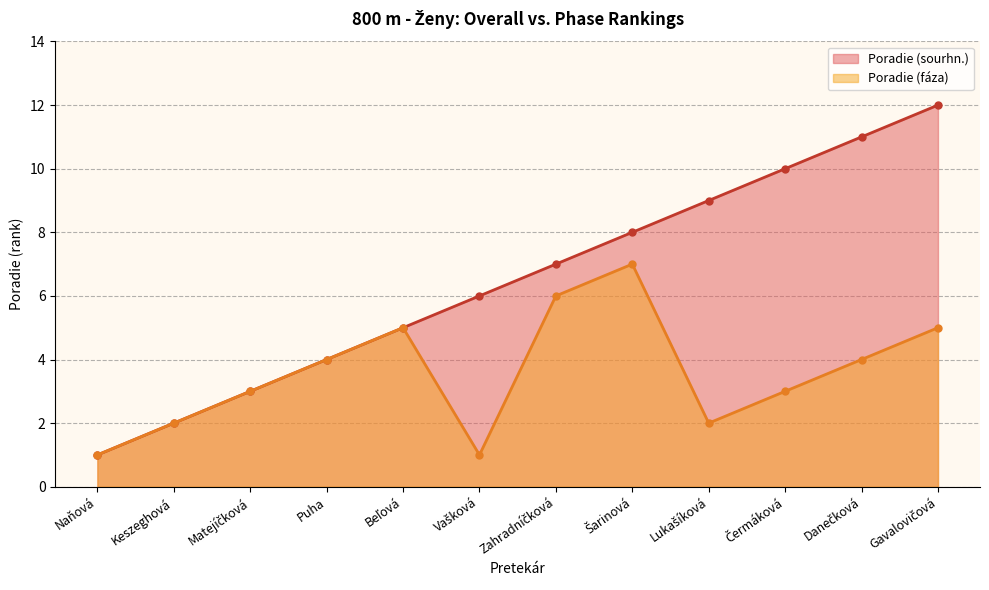

True or false: Poradie (sourhn.) and Poradie (faza) intersect in this chart.

False